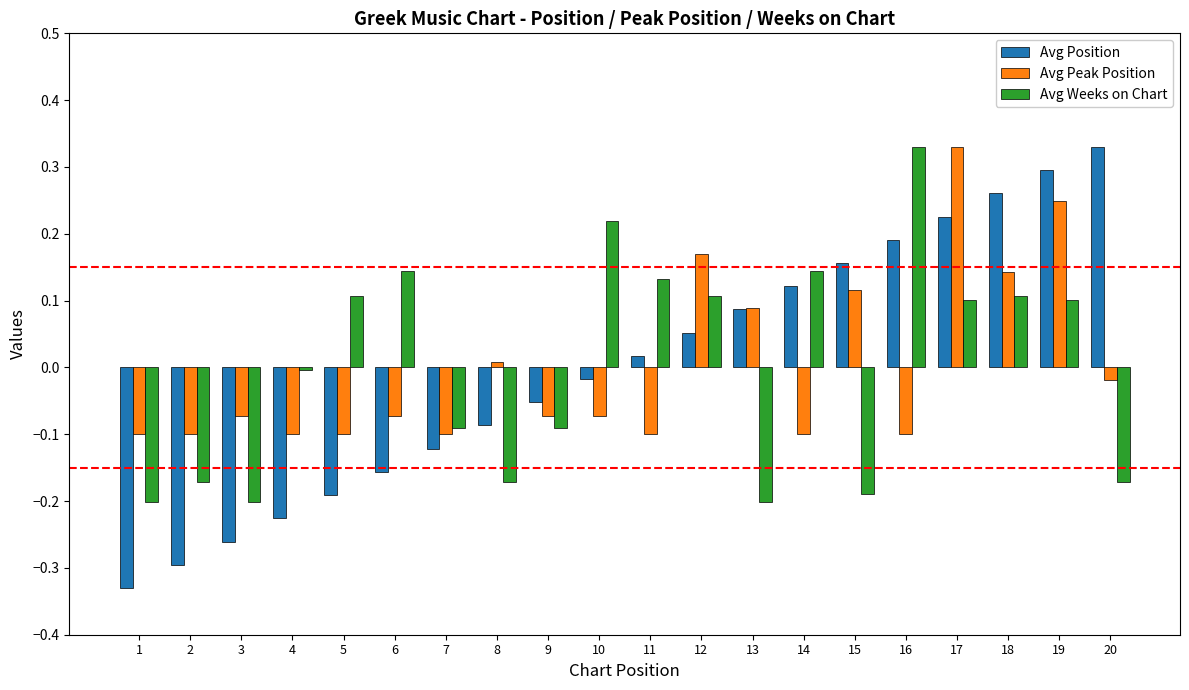

How many negative values does the Avg Peak Position series have?

13